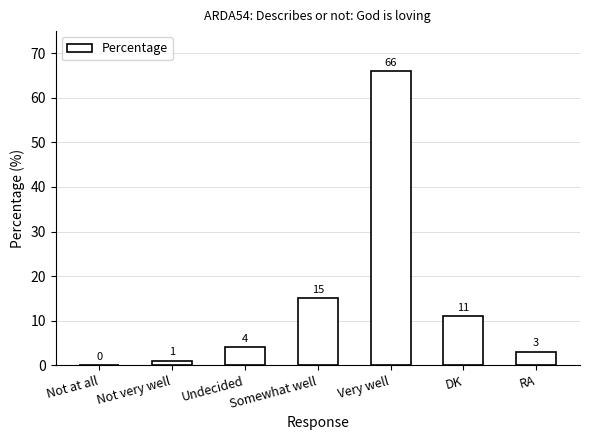

Reading right to left, transcribe all the data shown in this chart.

RA=3	DK=11	Very well=66	Somewhat well=15	Undecided=4	Not very well=1	Not at all=0